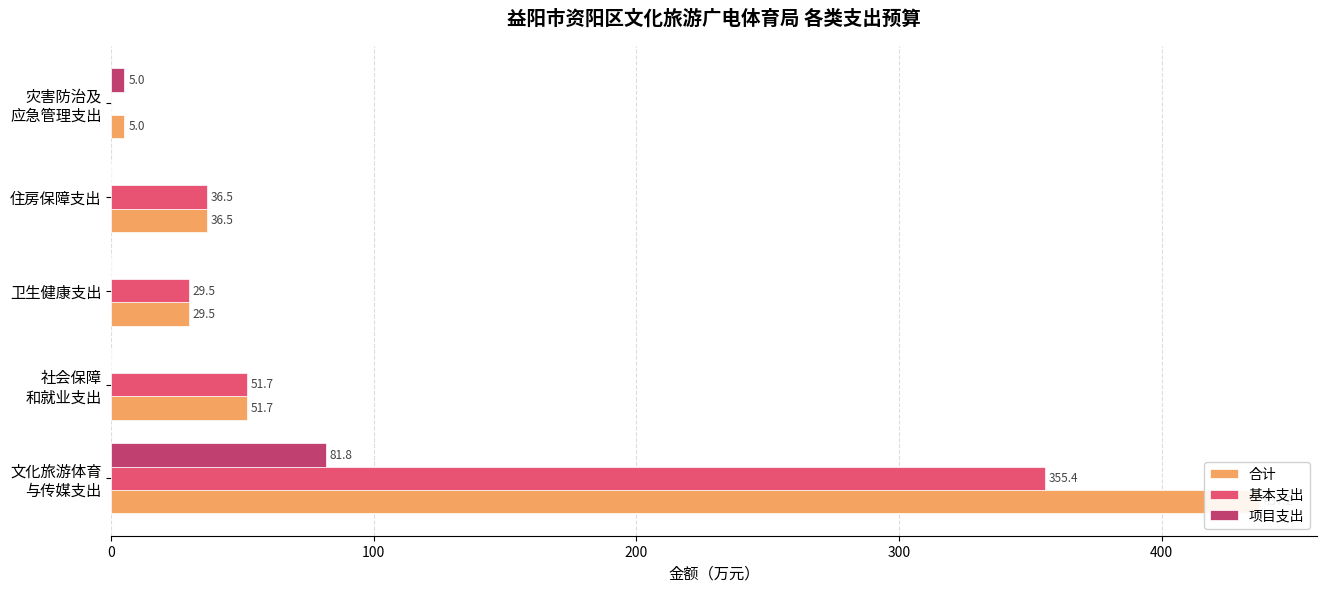

Reading left to right, list all the values displayed in this chart.

合计: 437.2	51.7	29.5	36.5	5.0
基本支出: 355.4	51.7	29.5	36.5	0.0
项目支出: 81.8	0.0	0.0	0.0	5.0